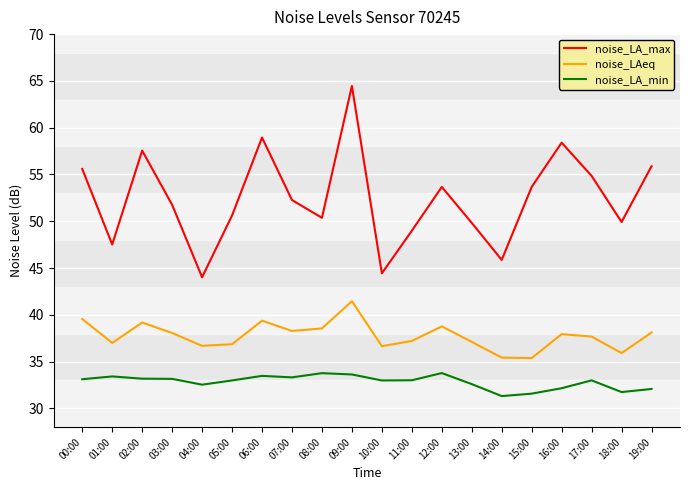

What is the sum of all noise_LA_max values?

1048.6